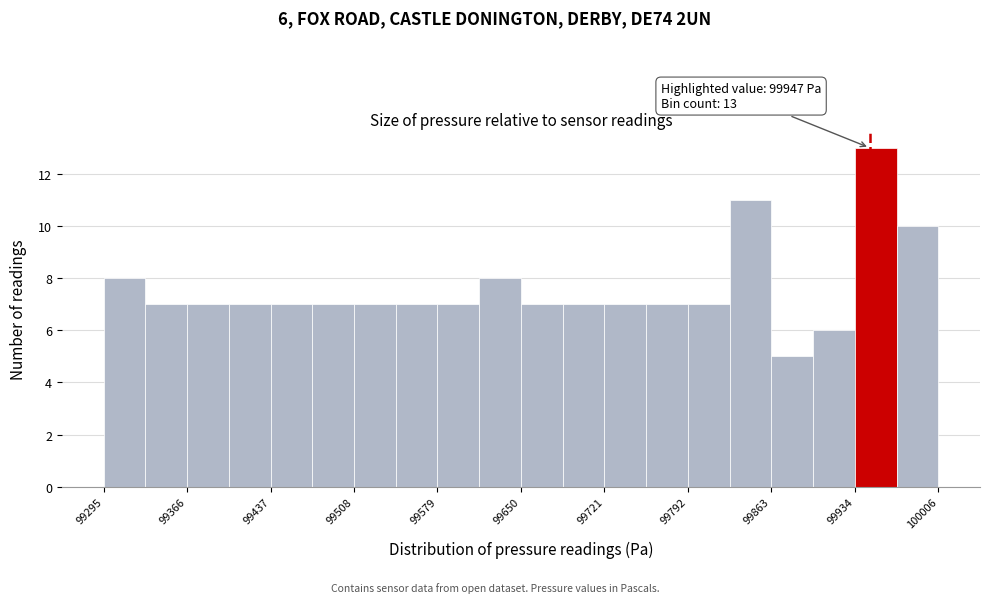

Around what value on the x-axis is the tallest bar? Give the approximate position of its centre, as read against the axis.

99950